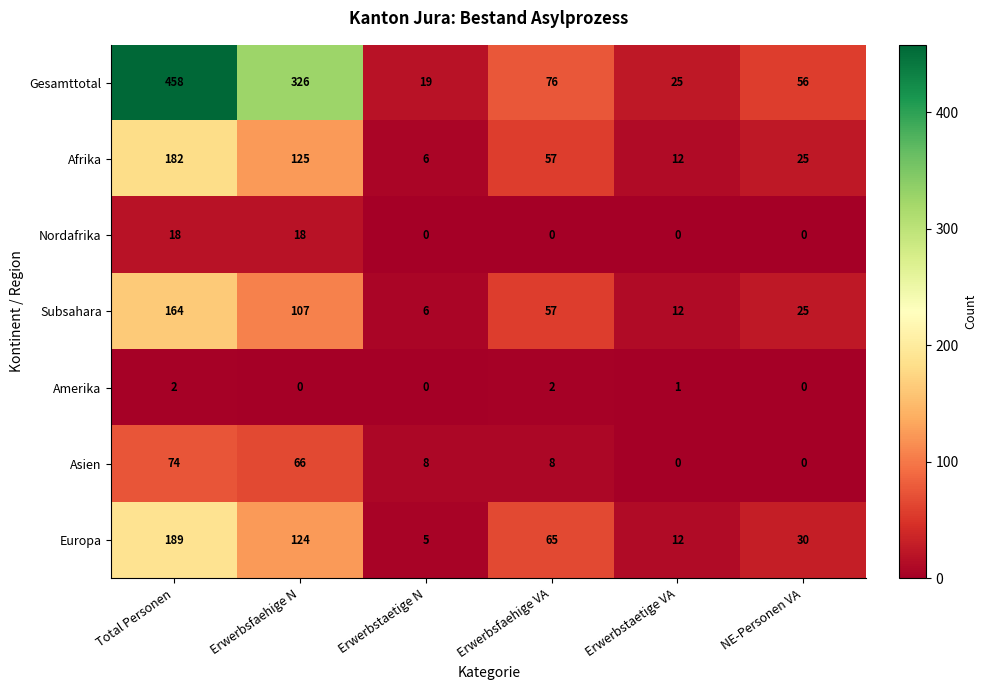

Which series has the largest total across all categories?

Gesamttotal